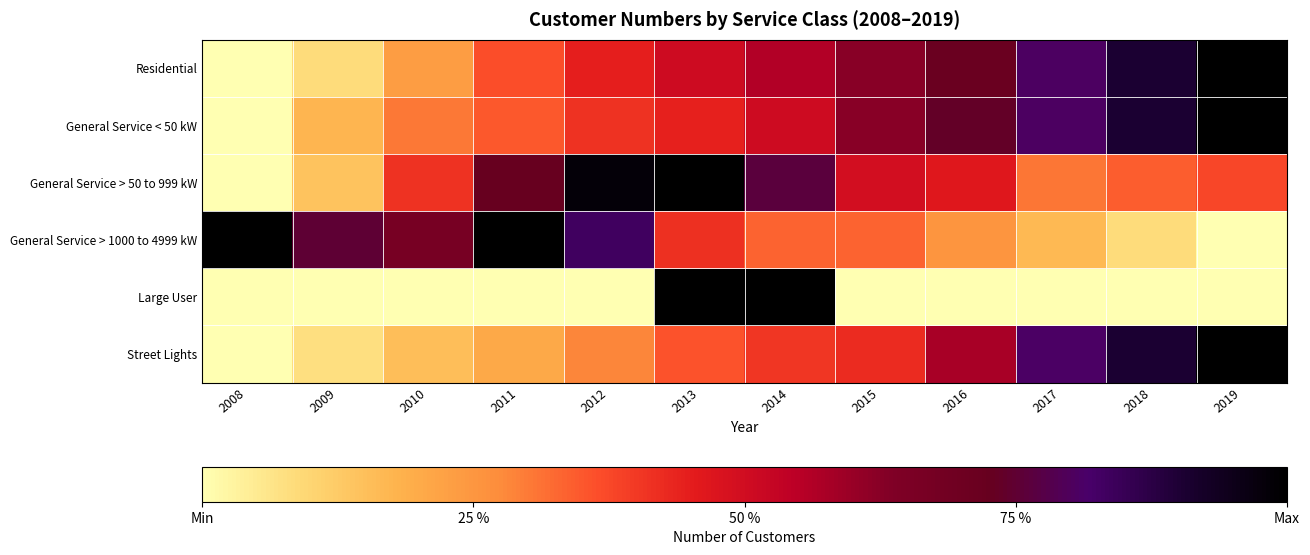

Which series changed the most between 2014 and 2015?

Large User